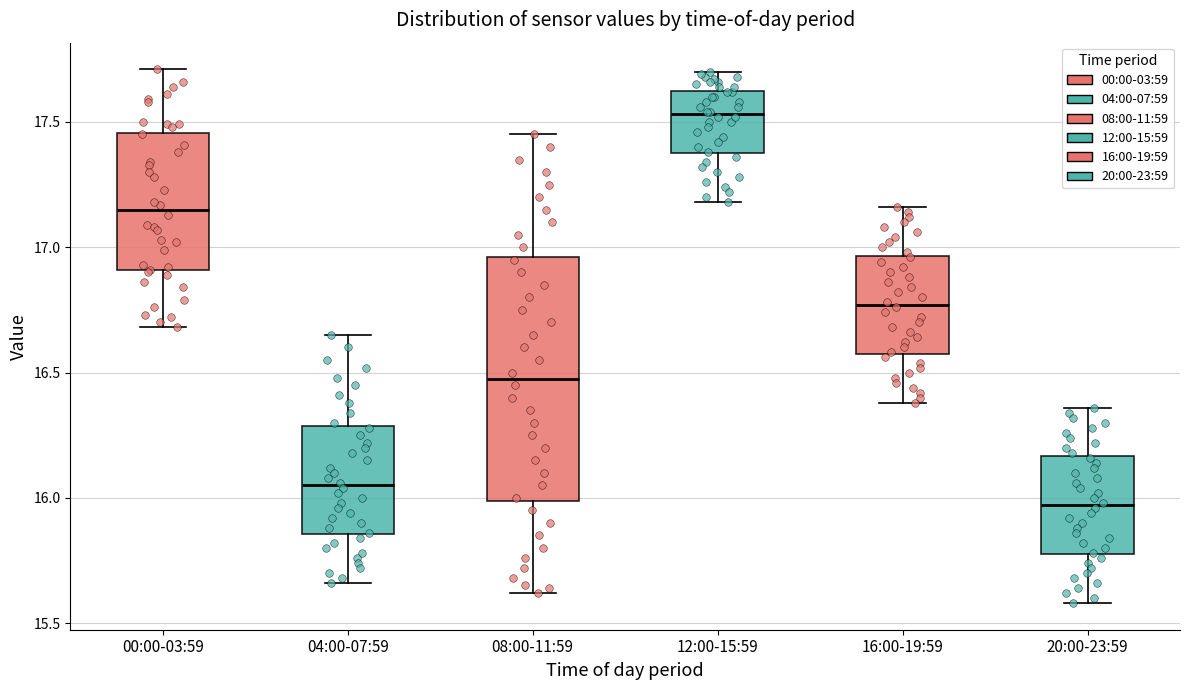

Which box is the tallest, from its lower edge to its upper edge?

08:00-11:59